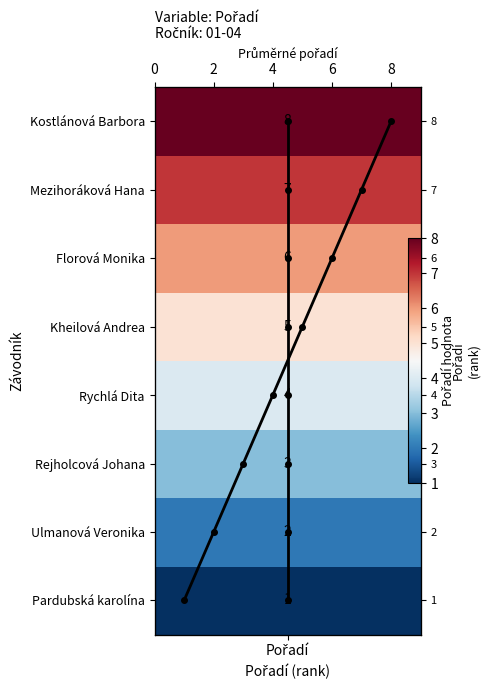

How many categories are shown in the chart?

8